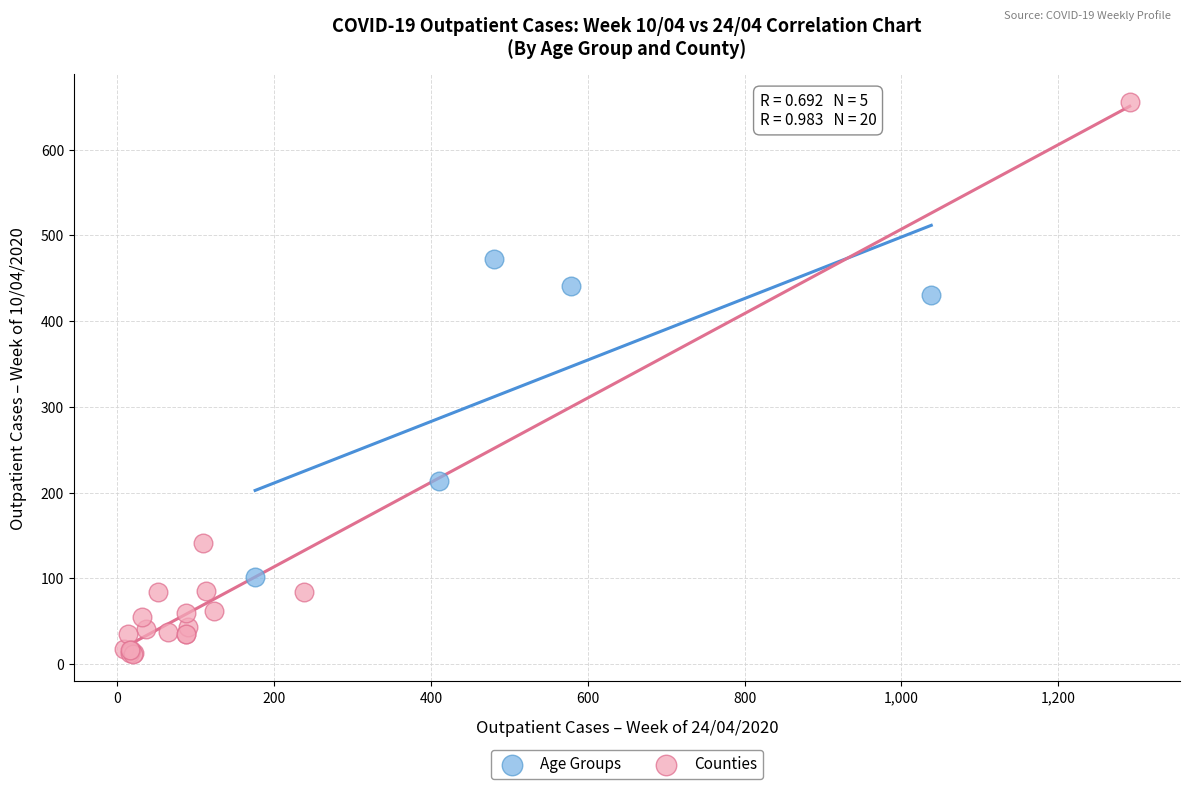

Which series contains the highest Y value?

Counties